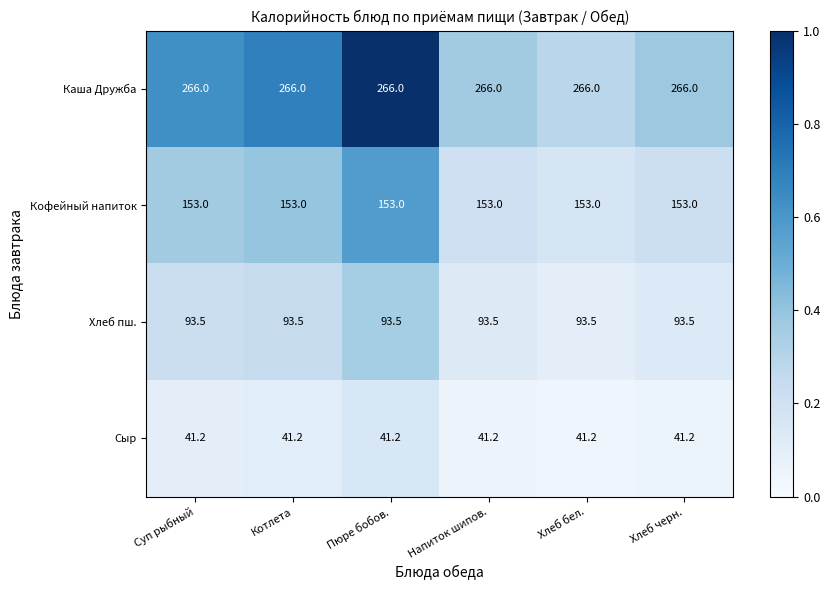

What is the lowest value of the Хлеб пш. series?

93.5